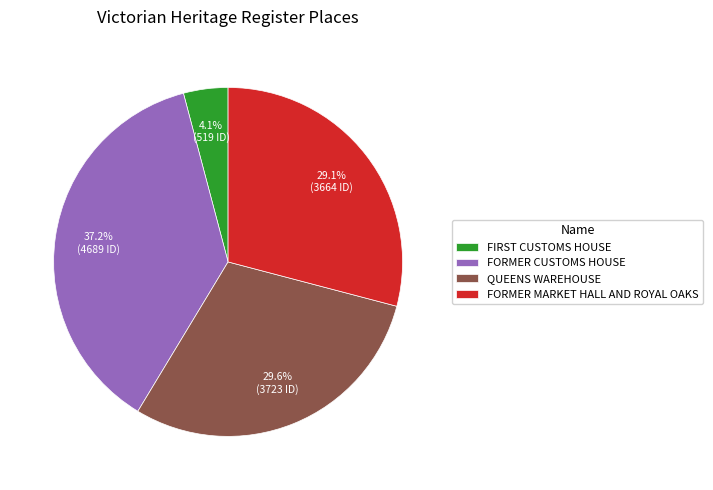

Which slice is the smallest?

FIRST CUSTOMS HOUSE